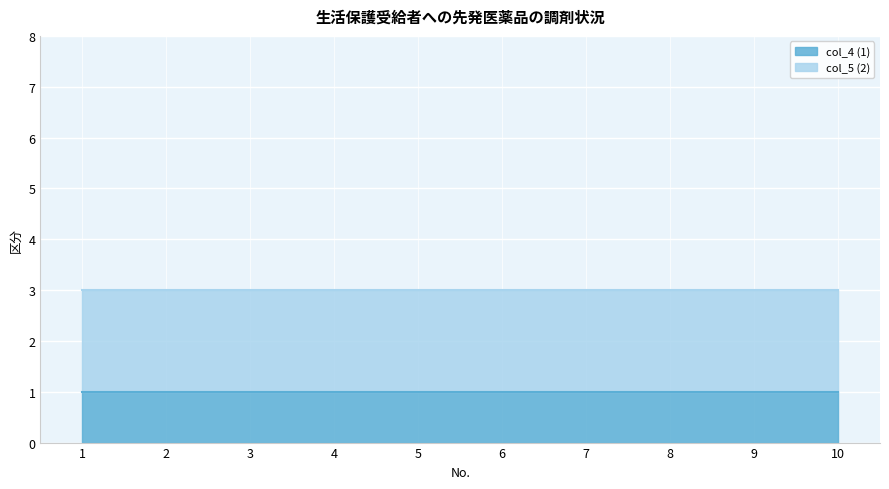

What is the spread (max minus min) of values at 4?

1